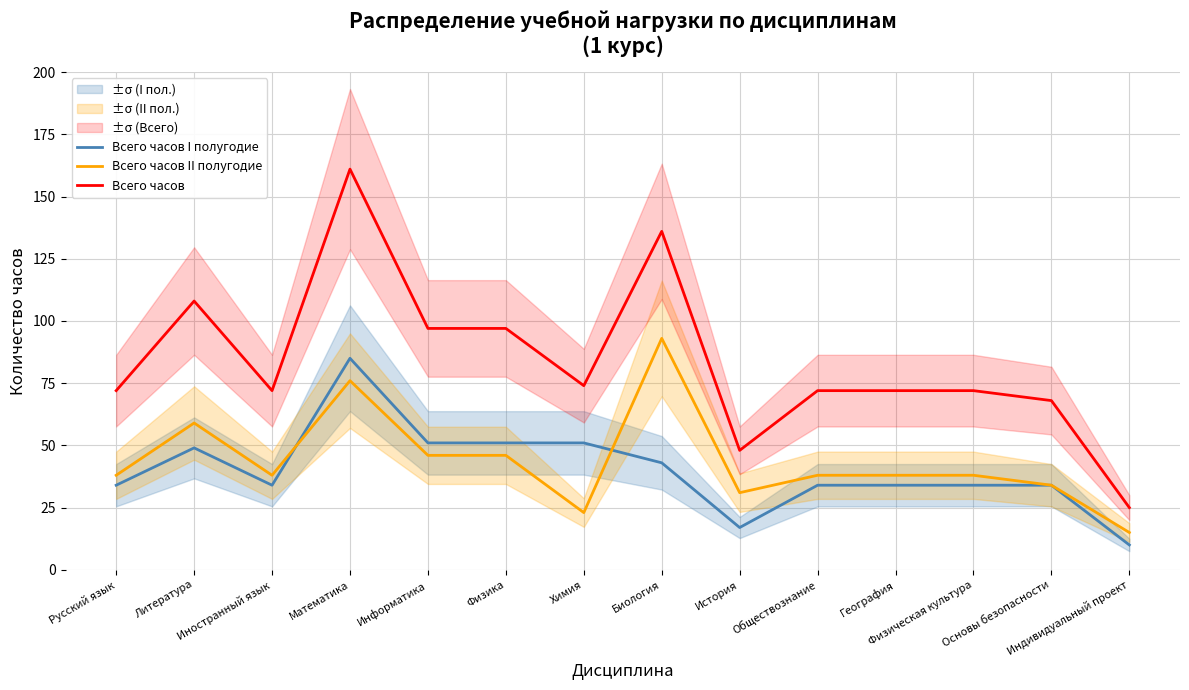

What is the difference between the Всего часов I полугодие values at История and Литература?

32